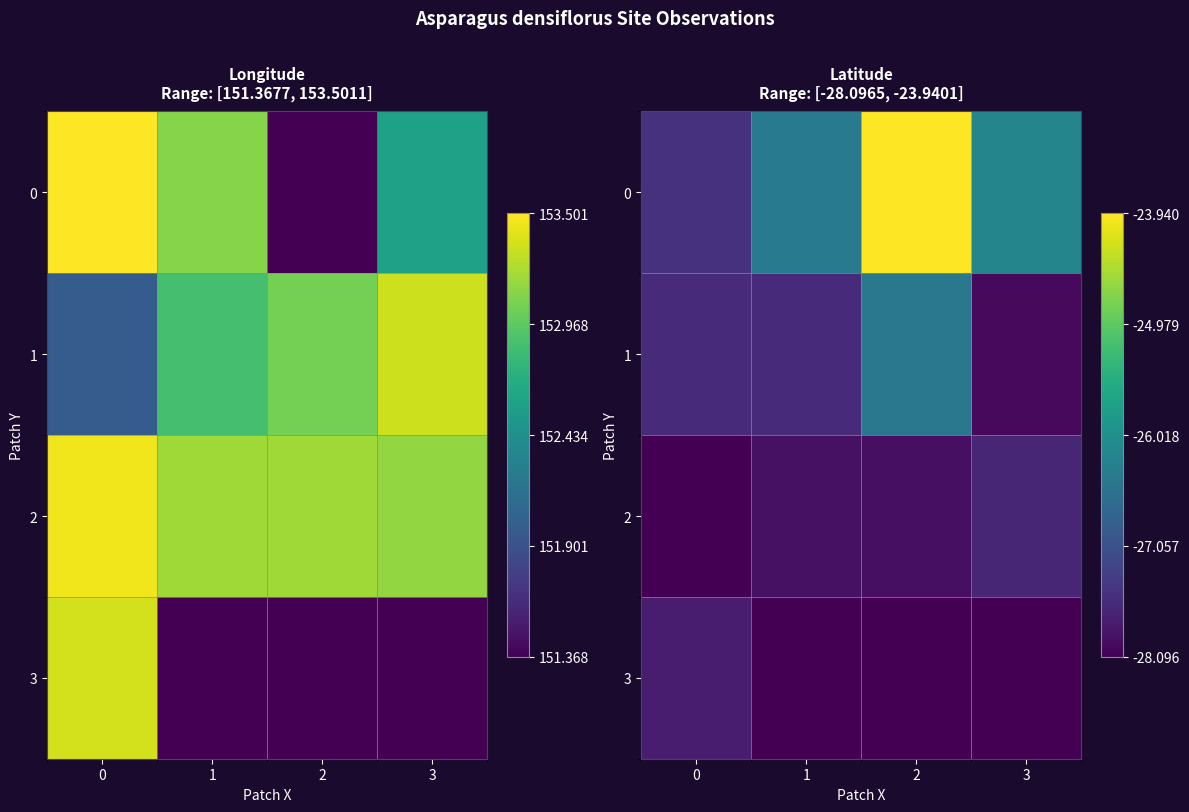

Count the number of categories in the chart.

4